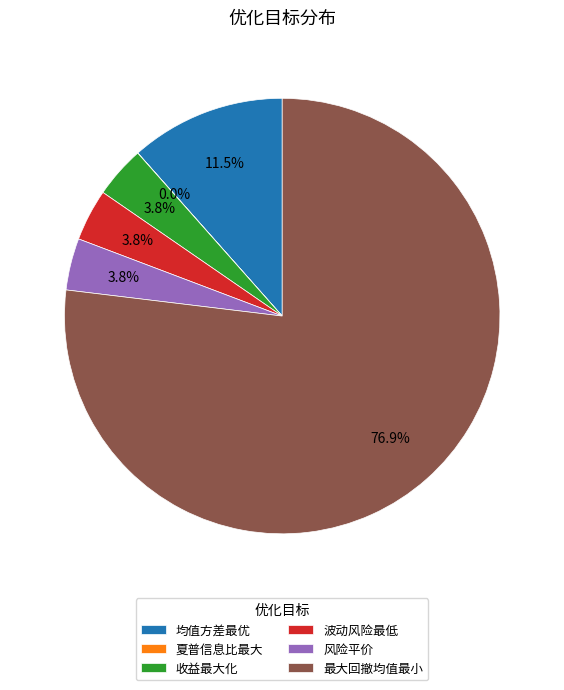

Is it true that 均值方差最优 is 25% of the pie?

False